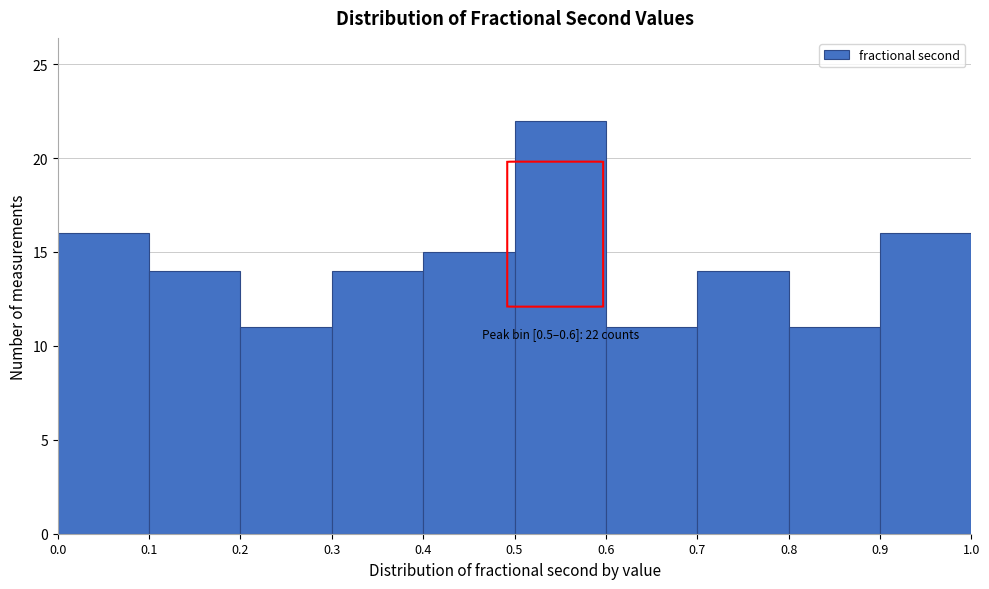

Over which range of the x-axis is the bar tallest?

0.5 to 0.6